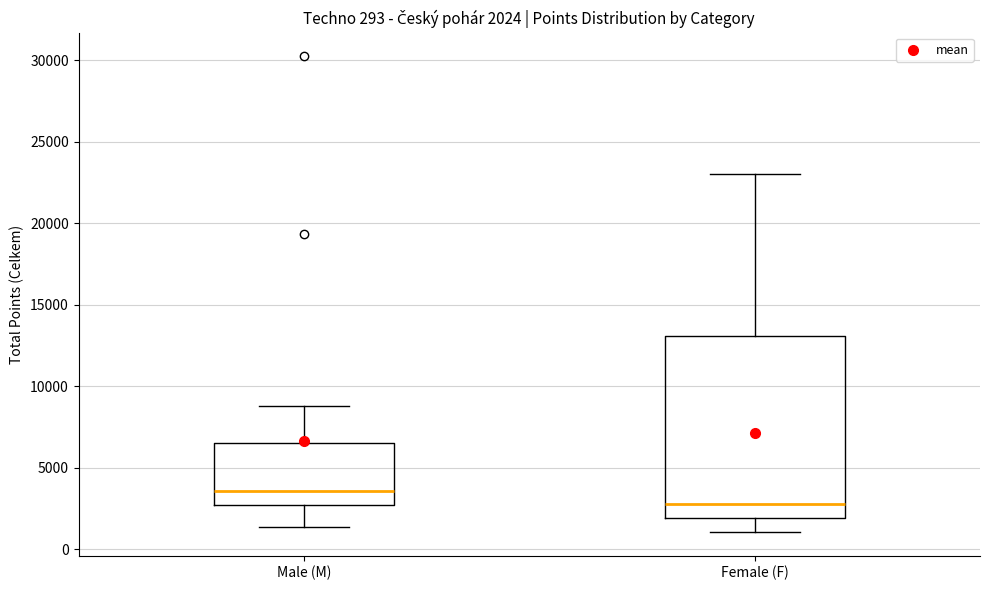

Which box has the highest median line?

Male (M)